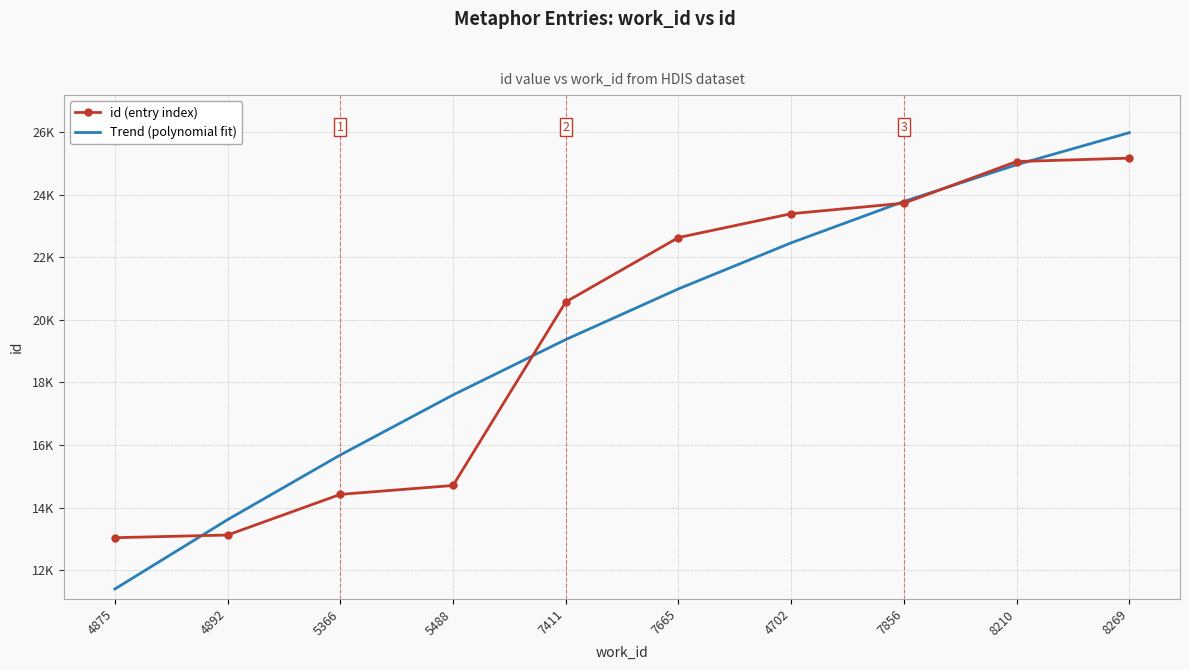

True or false: Trend (polynomial fit) has a value of 17600.8 at 5488.

True